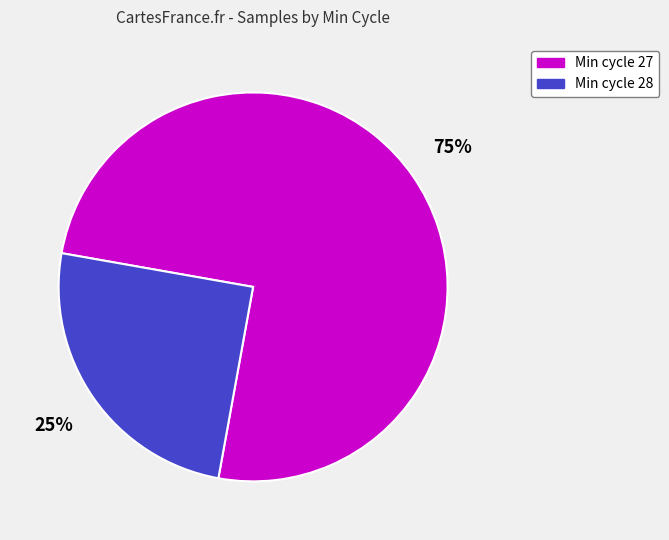

Is there a majority slice in this chart?

Yes